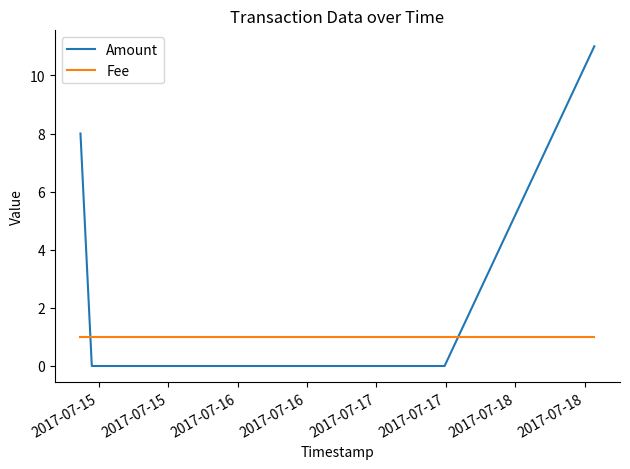

Which series has the largest range (max minus min)?

Amount